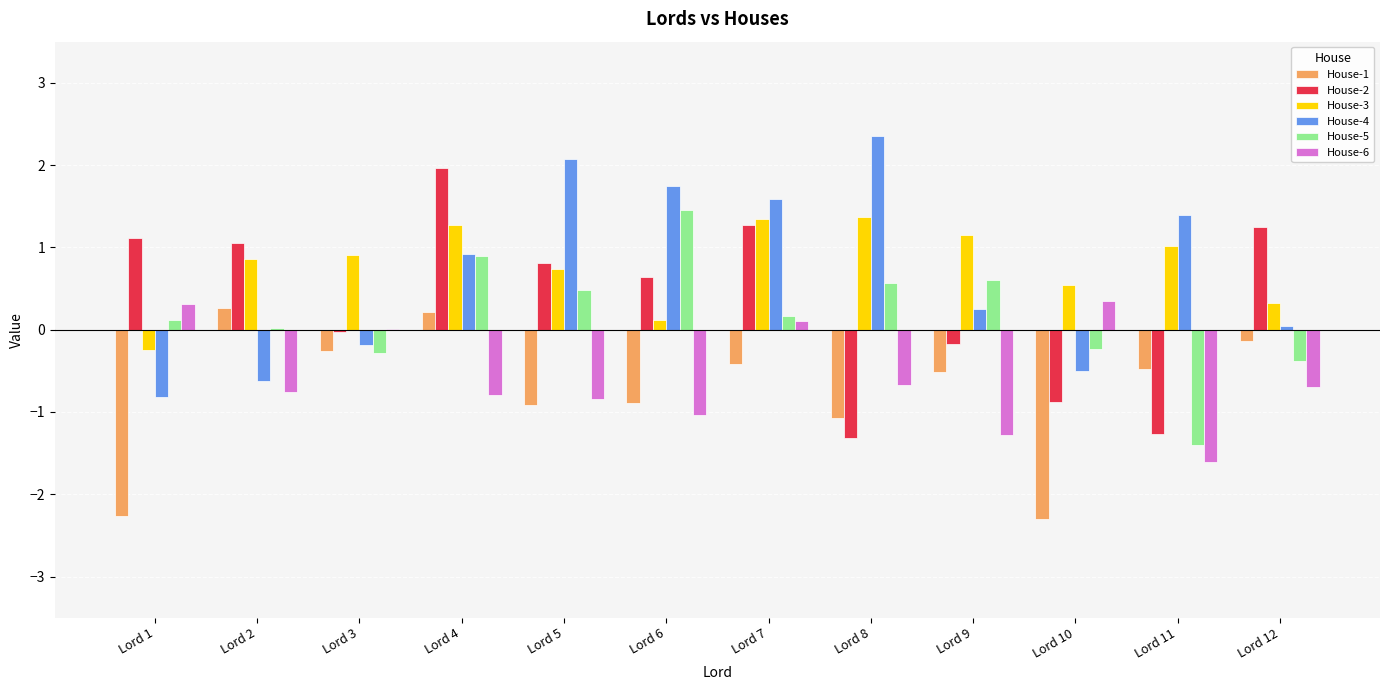

Is the value of House-6 at Lord 10 greater than the value of House-5 at Lord 1?

Yes